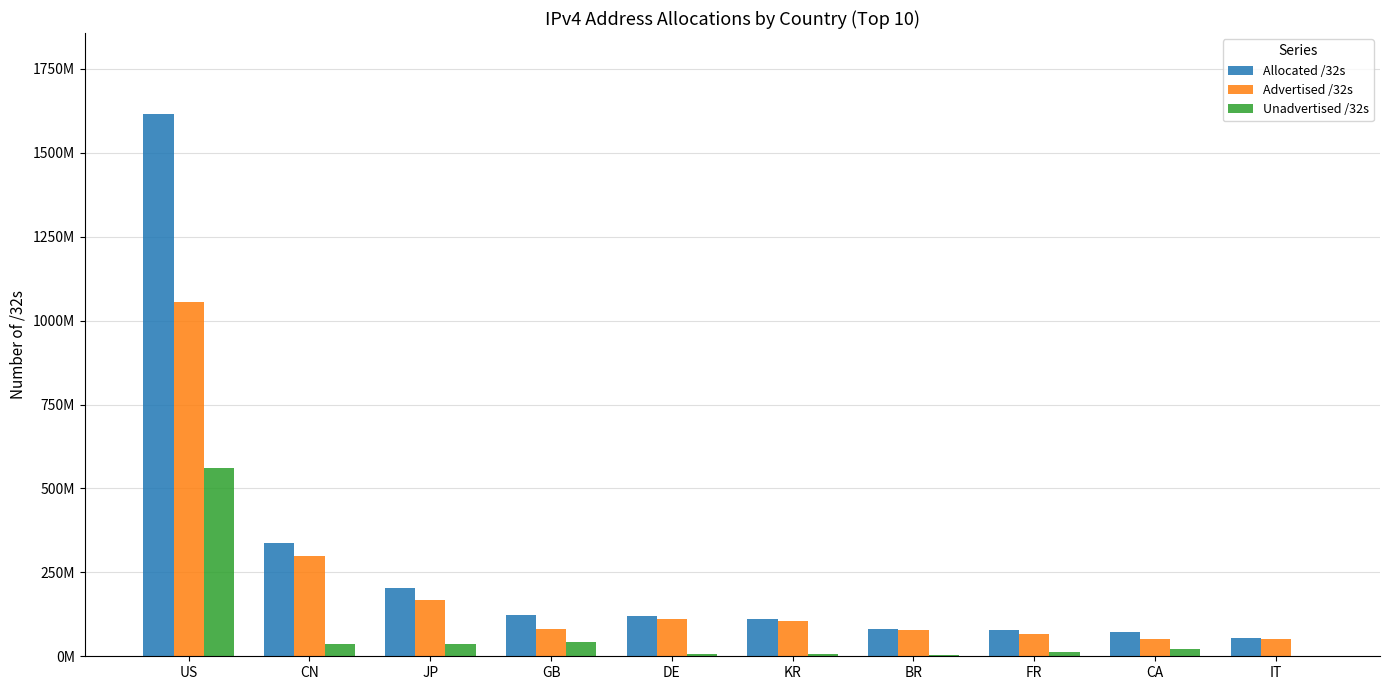

What are all the series names shown in the legend?

Allocated /32s, Advertised /32s, Unadvertised /32s